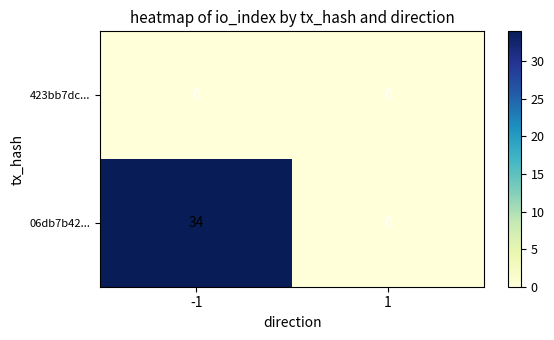

At how many categories does at least one series exceed 28?

1